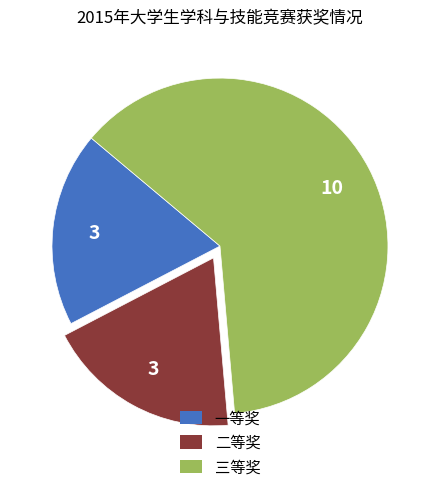

What is the largest slice in the pie chart?

三等奖